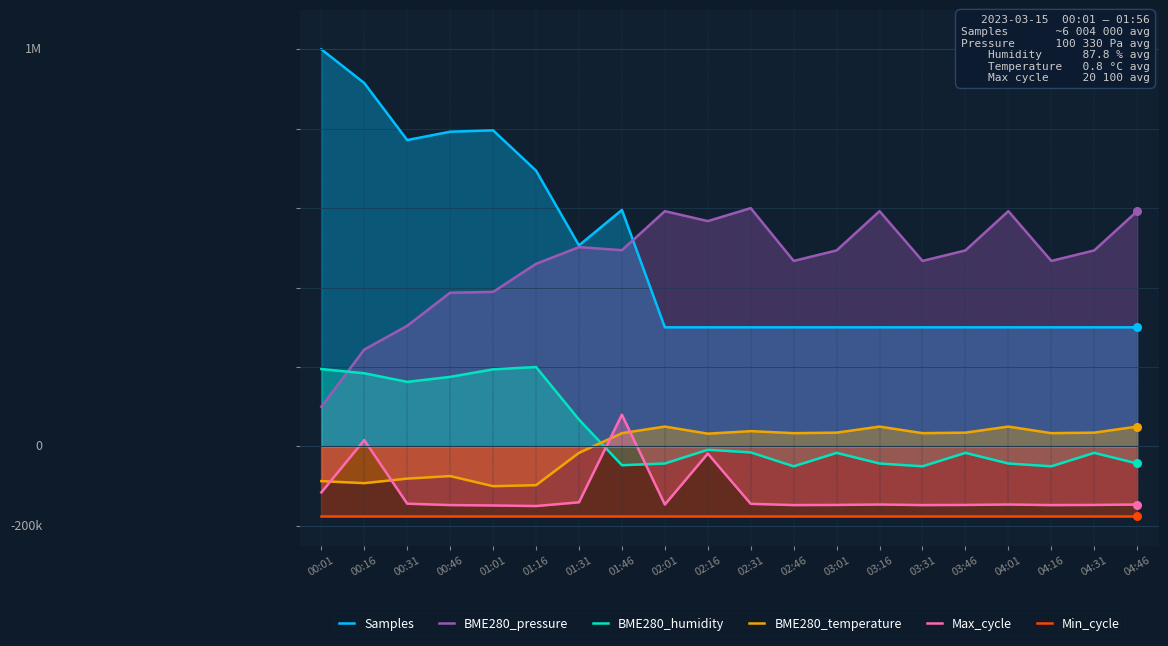

At which category is the sum across all series the highest?

00:16